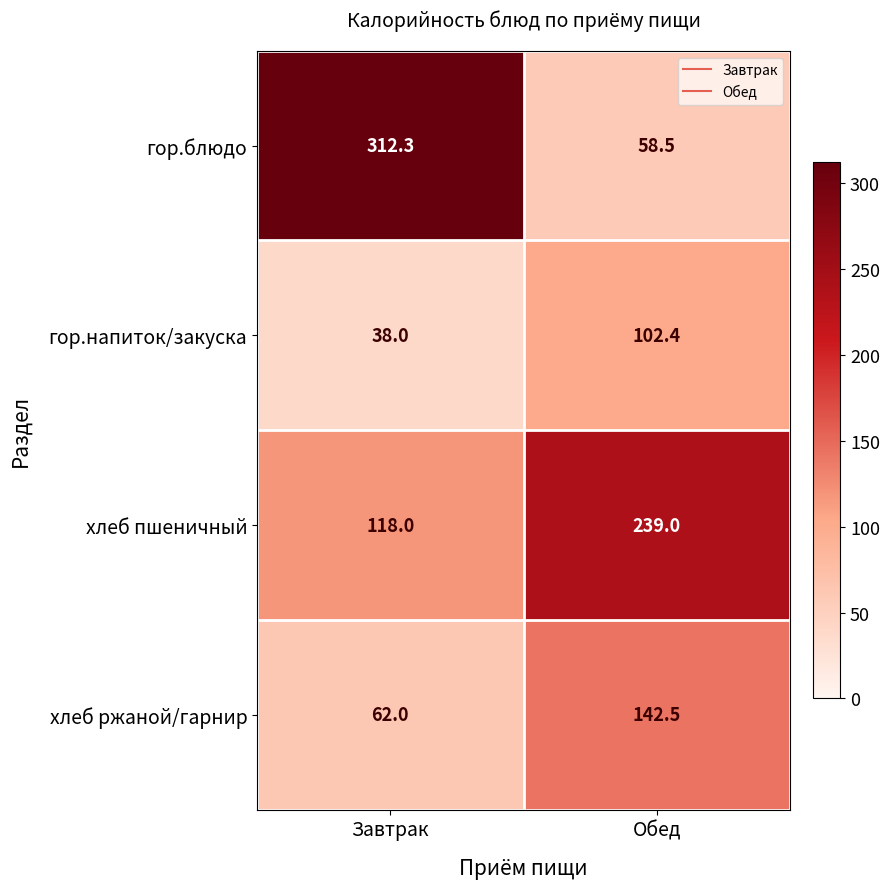

What is the sum of the хлеб ржаной/гарнир values at Завтрак and Обед?

204.5